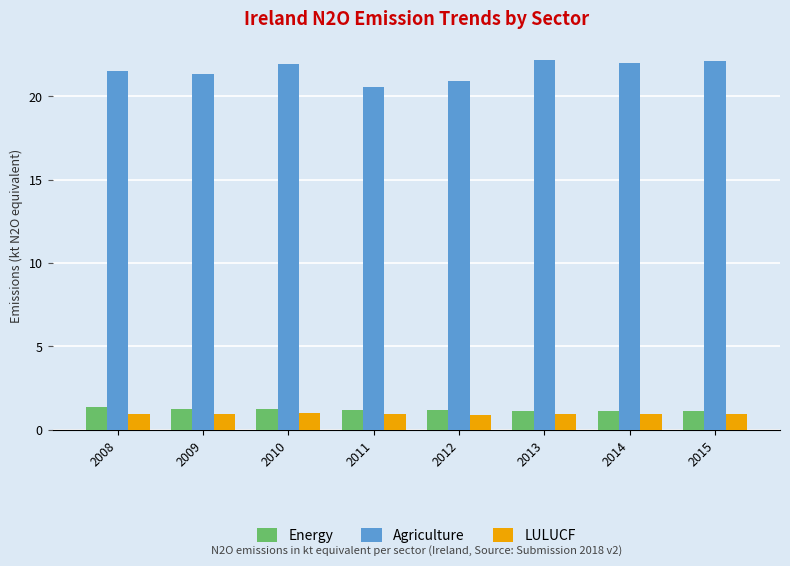

What is the total value across all series at 2012?

23.0